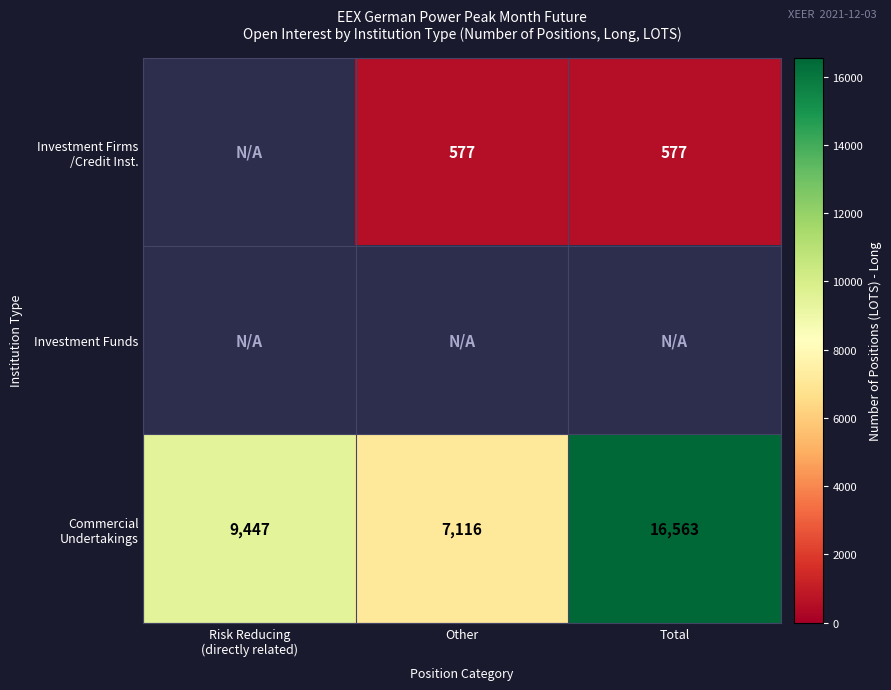

Which series changed the most between Risk Reducing (directly related) and Total?

Commercial Undertakings